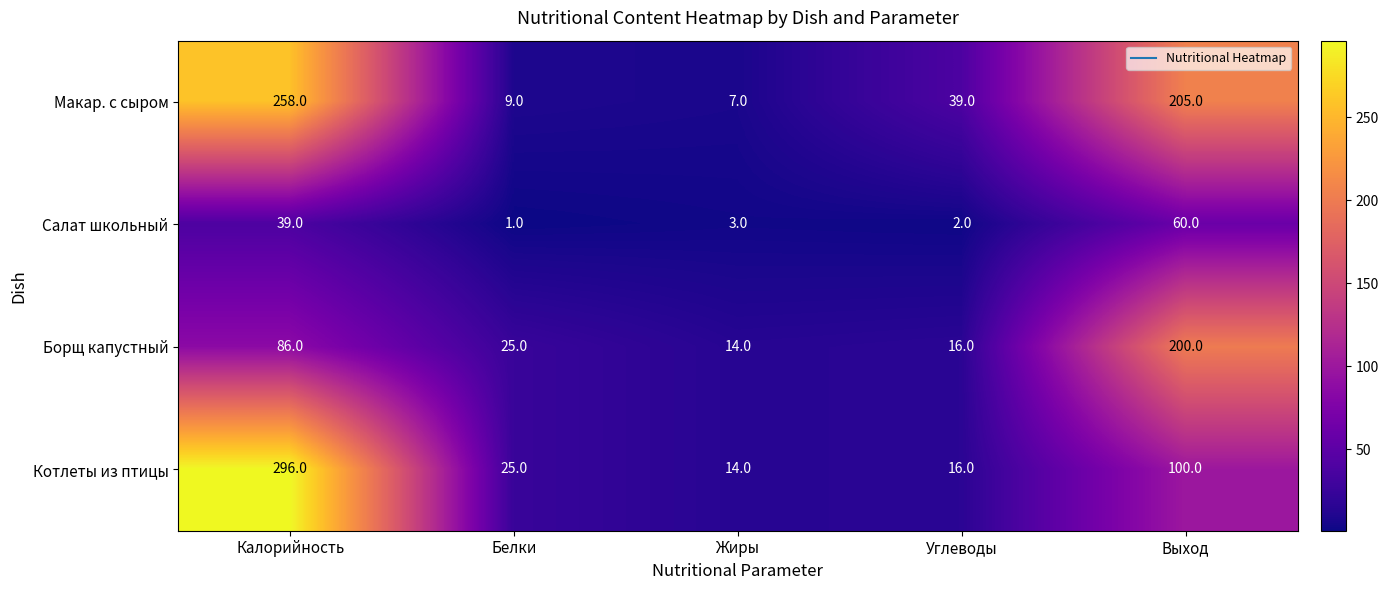

List the series in order of their overall mean, lowest first.

Салат школьный, Борщ капустный, Котлеты из птицы, Макар. с сыром